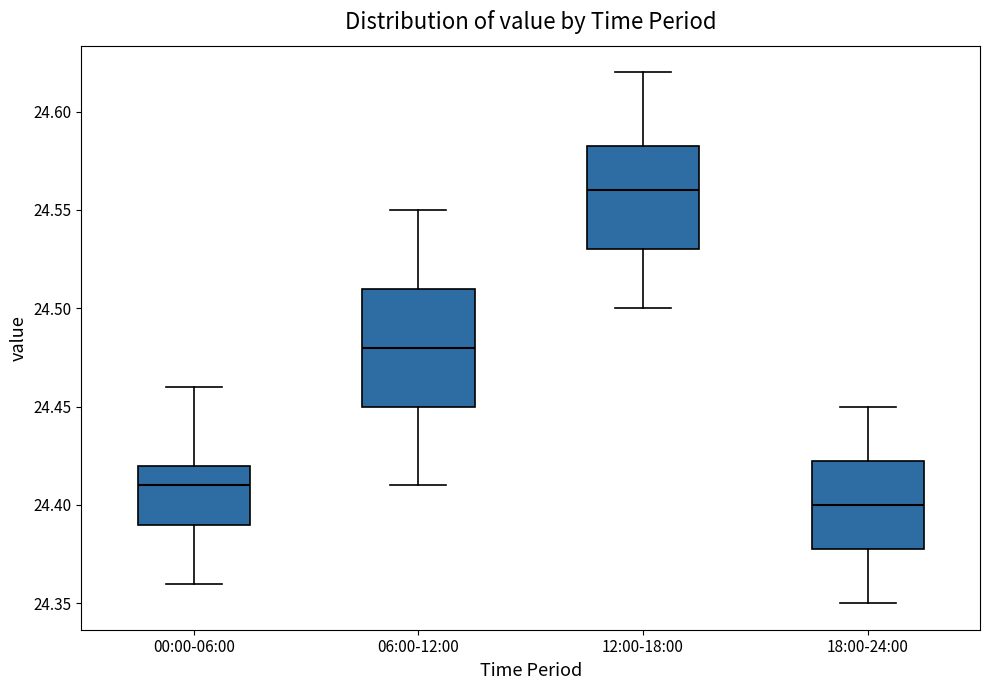

Which box has the lowest median line?

18:00-24:00